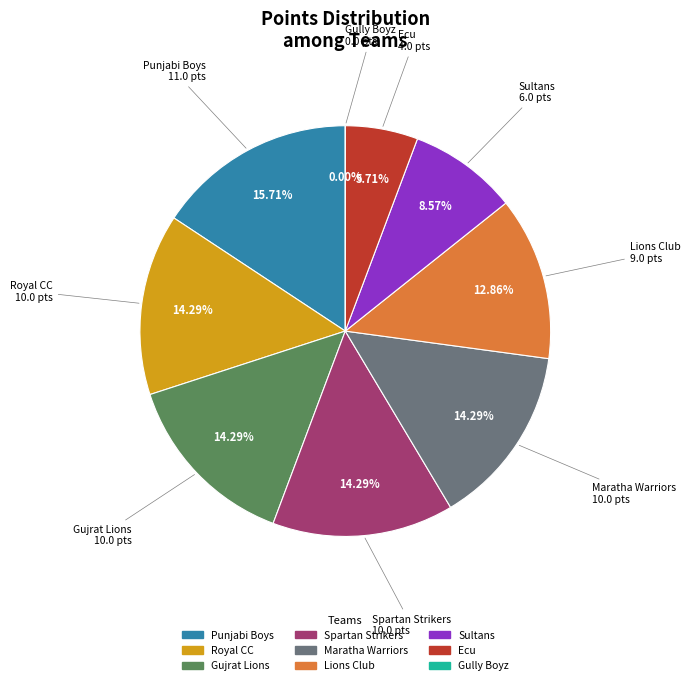

Do Spartan Strikers and Punjabi Boys together represent more than half of the pie?

No